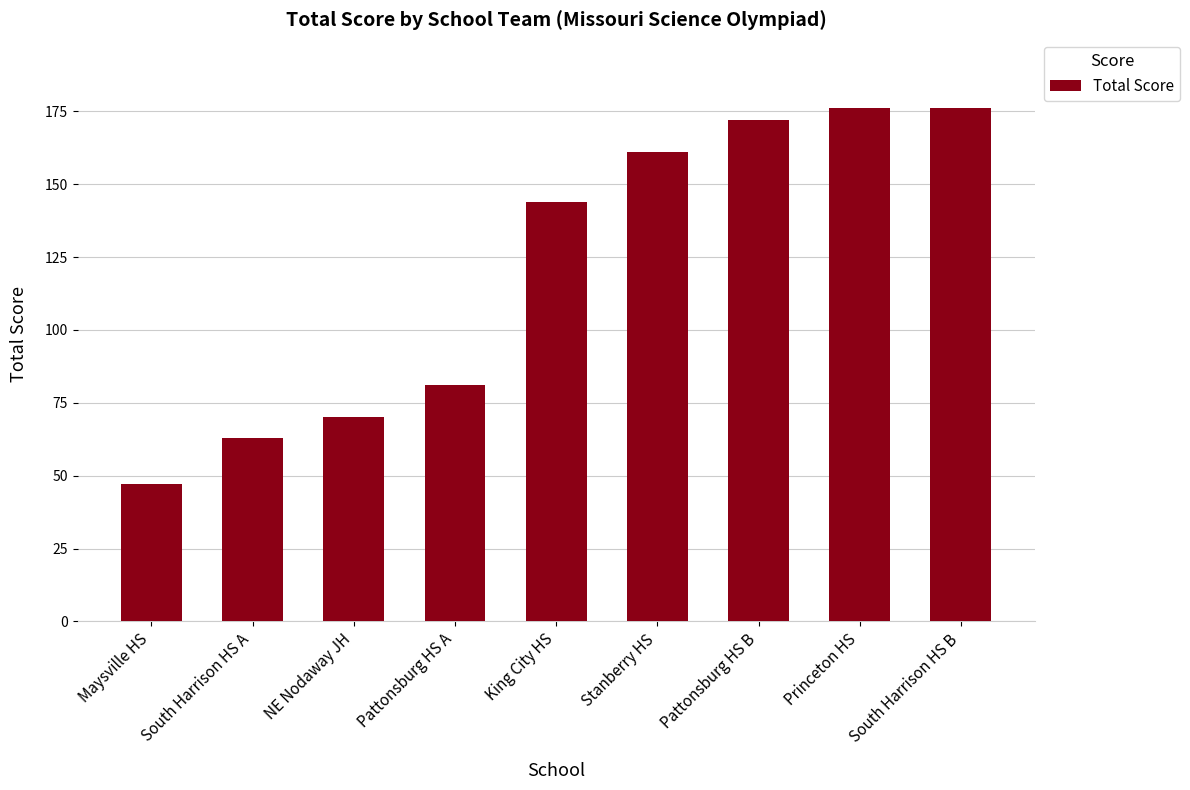

What is the average value?

121